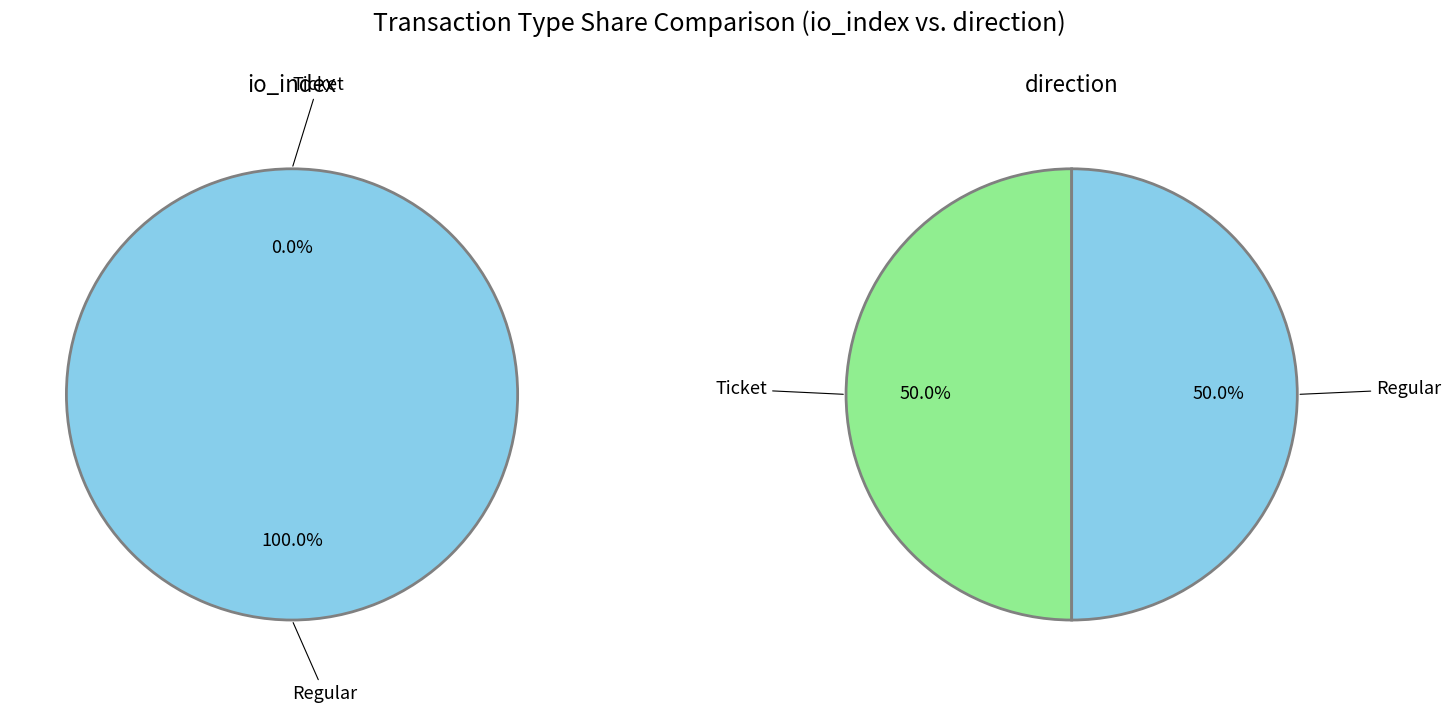

How much of the chart is everything except Ticket?

100.0%